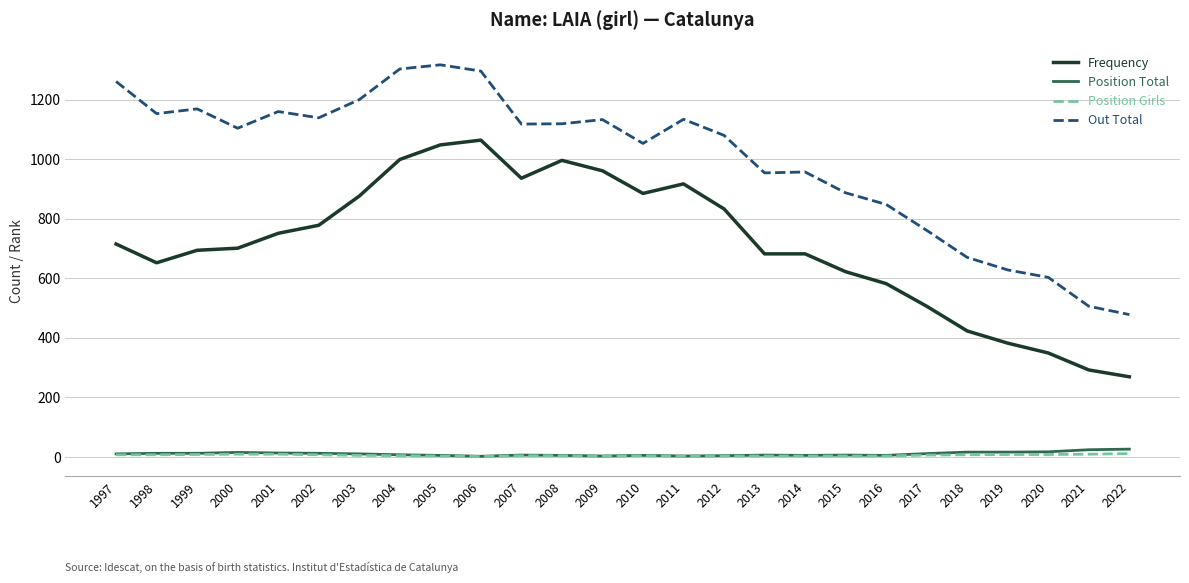

Is the value of Position Total at 2008 greater than the value of Out Total at 2022?

No